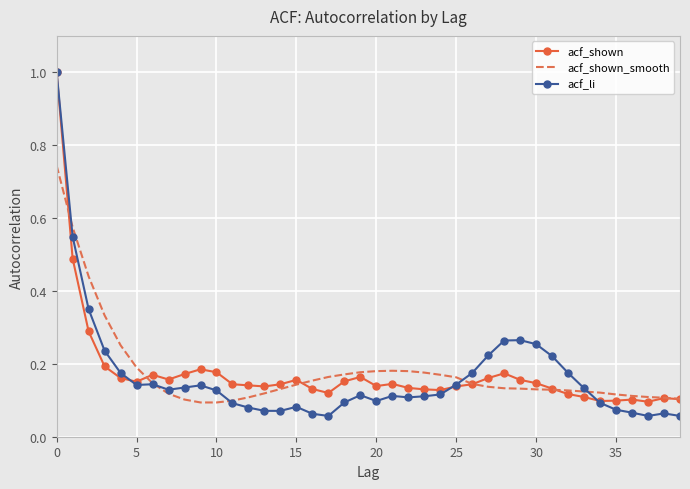

At how many categories does at least one series exceed 0?

40